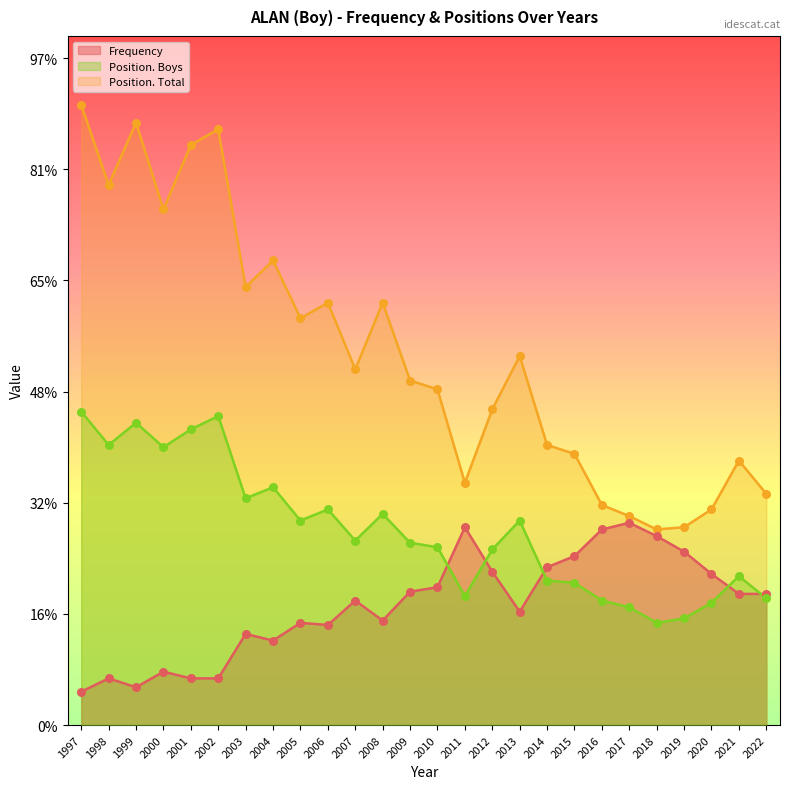

Which series has the largest Y range (max minus min)?

Position. Total